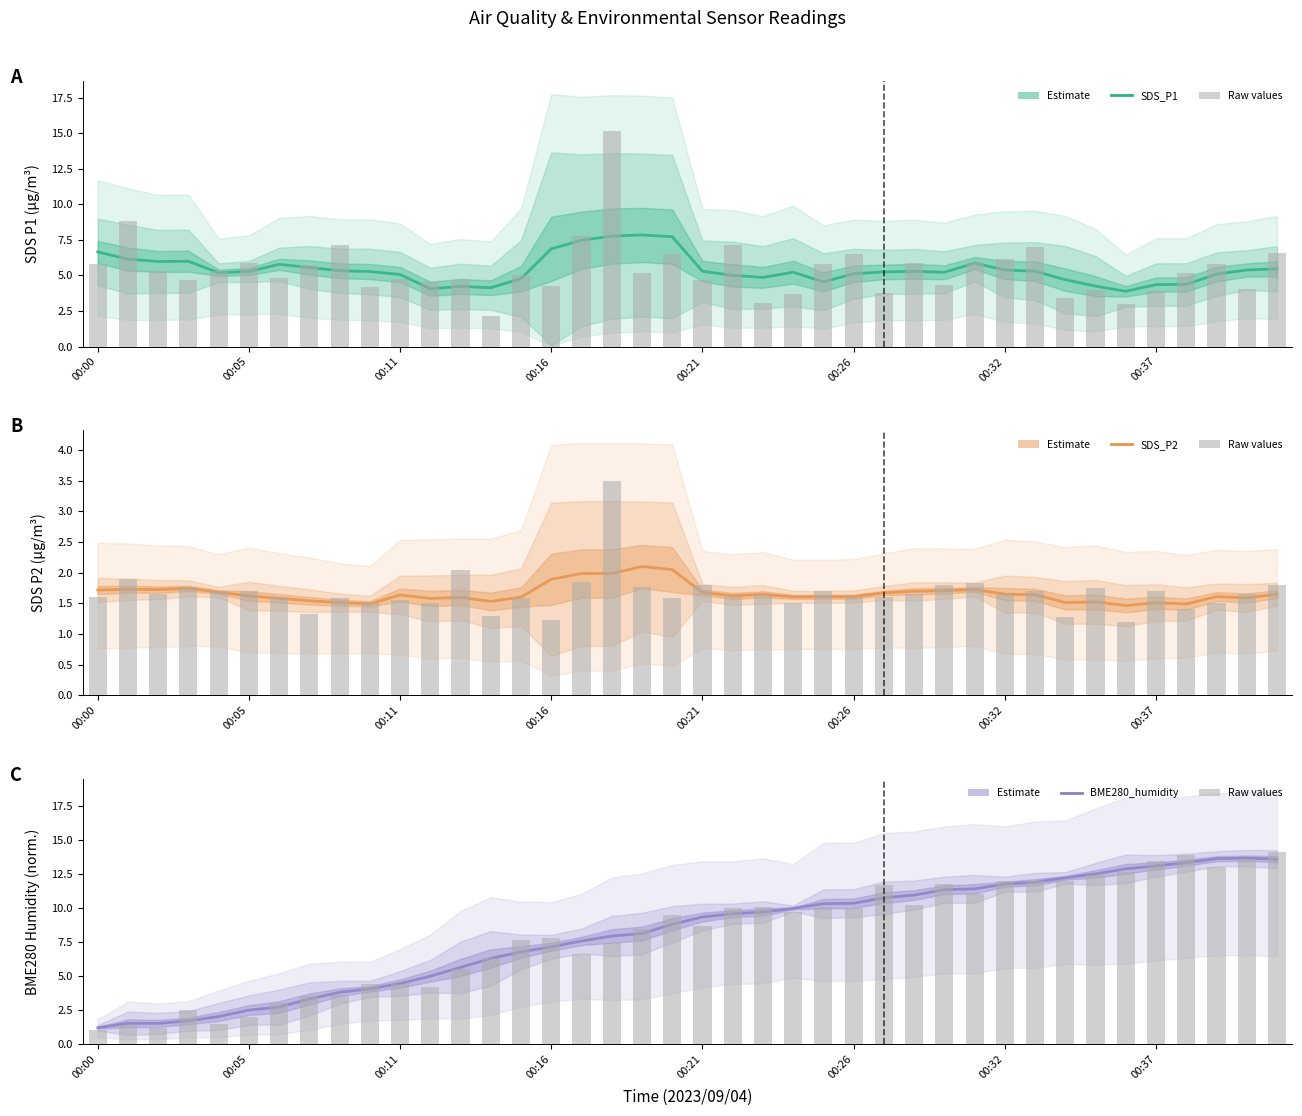

At 37, list the series in order from largest to smallest.

BME280_humidity, SDS_P1, SDS_P2